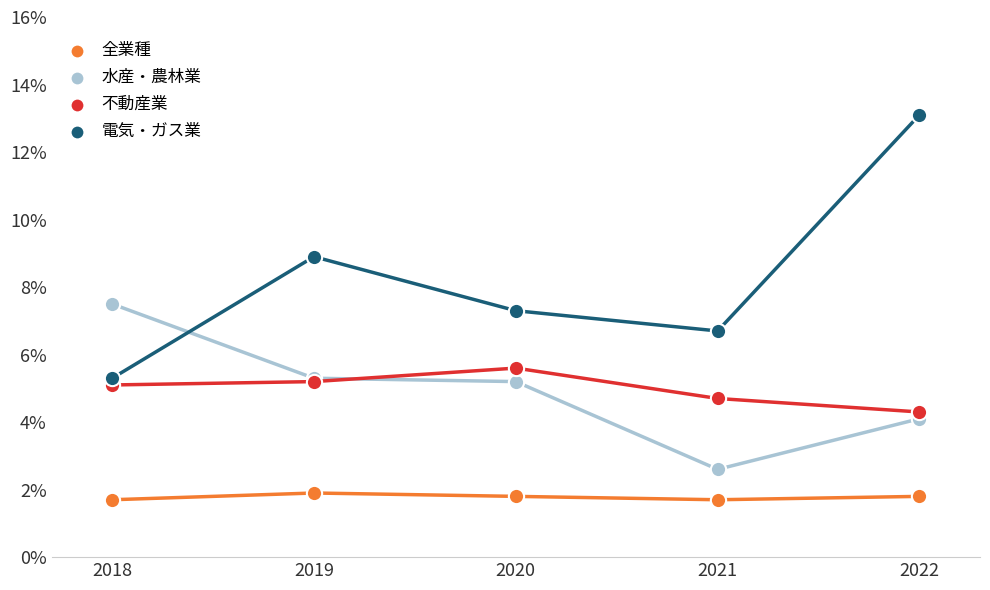

Count the number of data series in this chart.

4